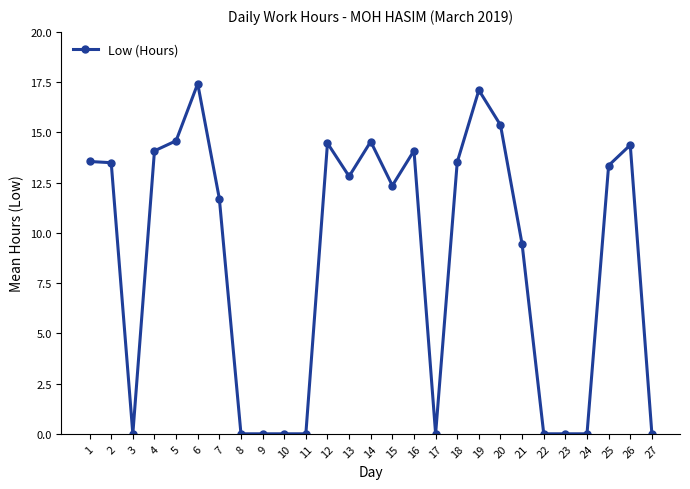

How many distinct data groups are displayed?

1